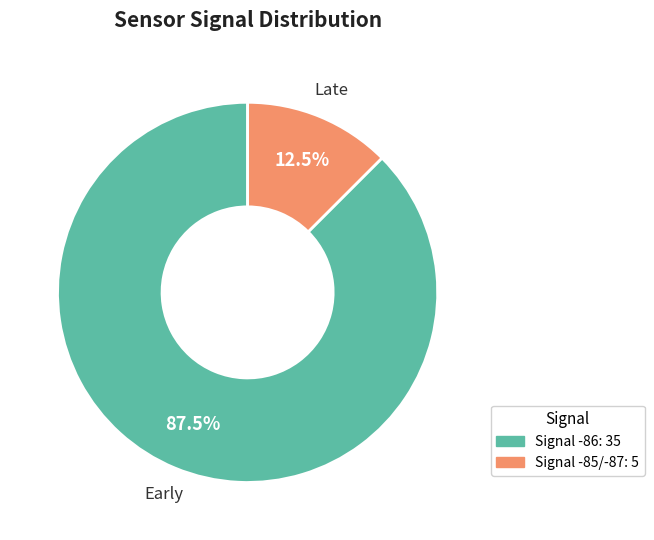

Is there a majority slice in this chart?

Yes